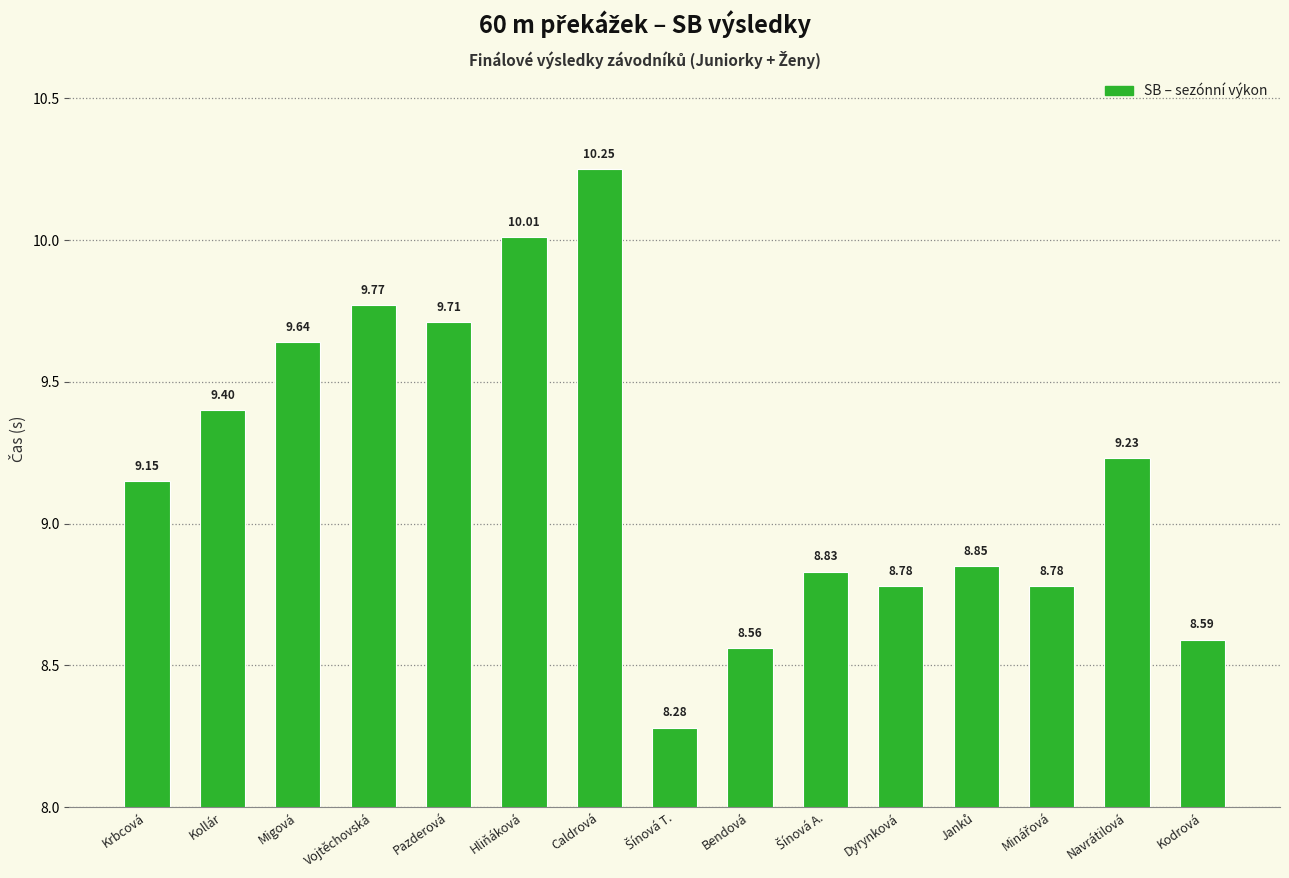

At which label does the data first exceed 9?

Krbcová